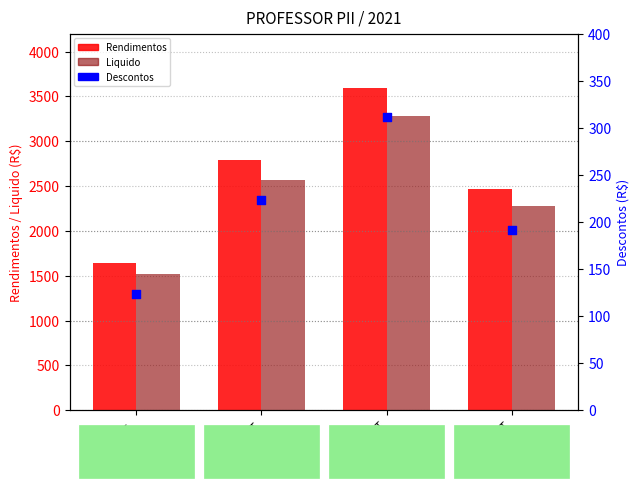

Is the value of Rendimentos at FELIZ CONT greater than the value of Liquido at TANC.CONT.?

Yes